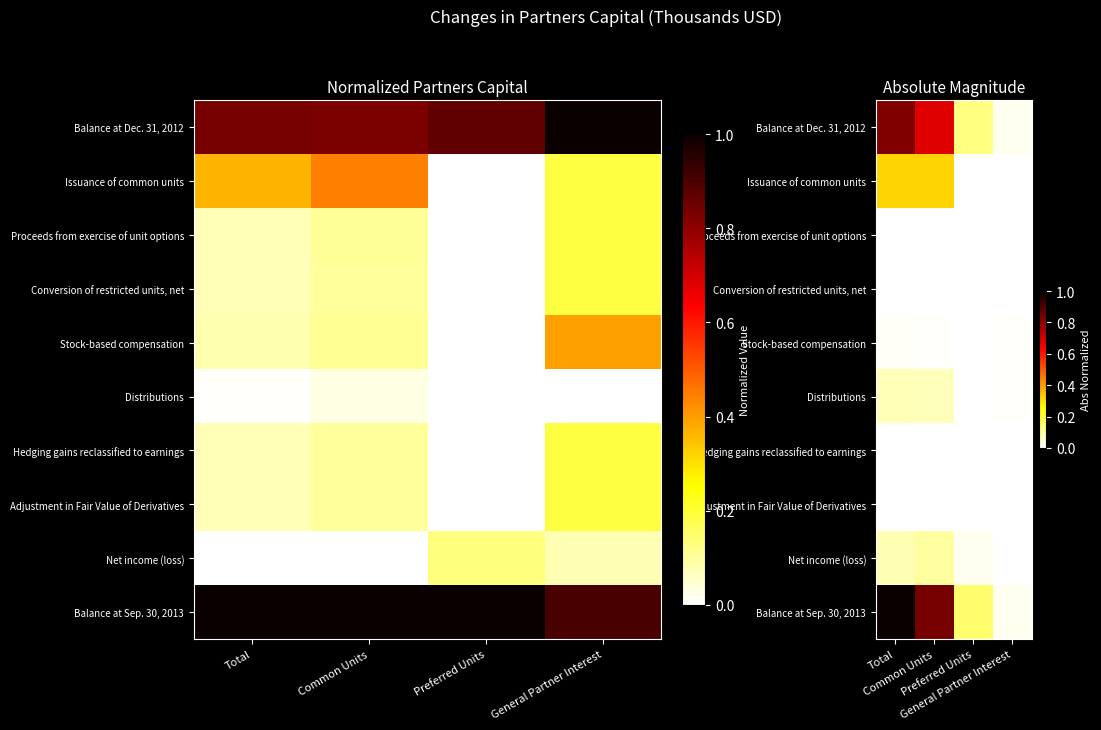

Which category has the lowest value in the Balance at Dec. 31, 2012 series?

General Partner Interest